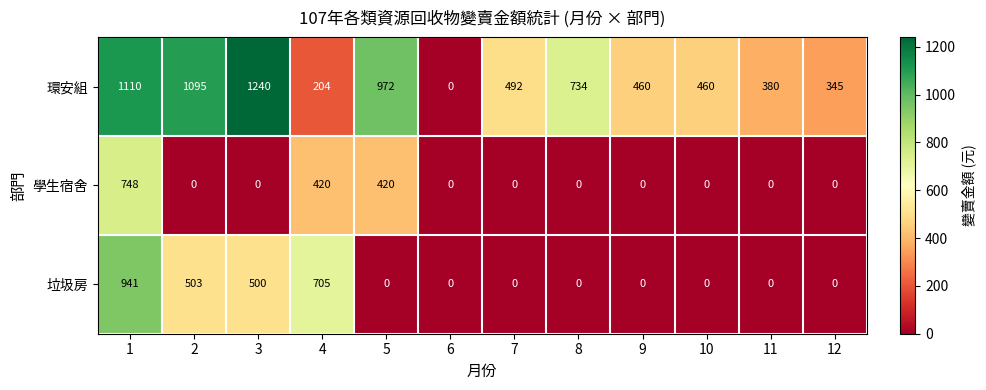

Between 8 and 9, which series saw the biggest shift?

環安組